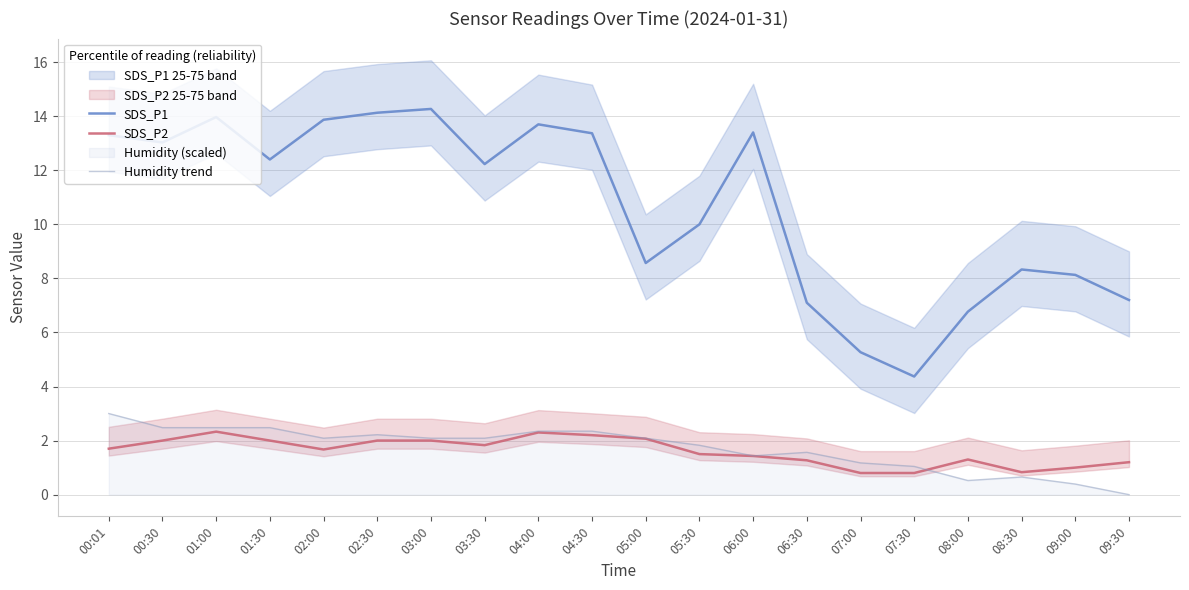

What is the difference between the maximum and minimum values in the SDS_P1 series?

9.9